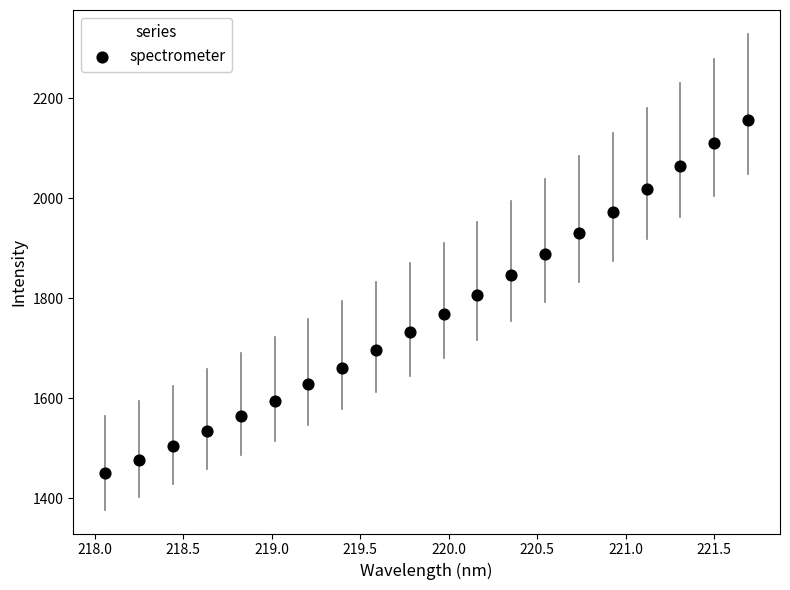

What is the range of X values (max minus min)?

3.6